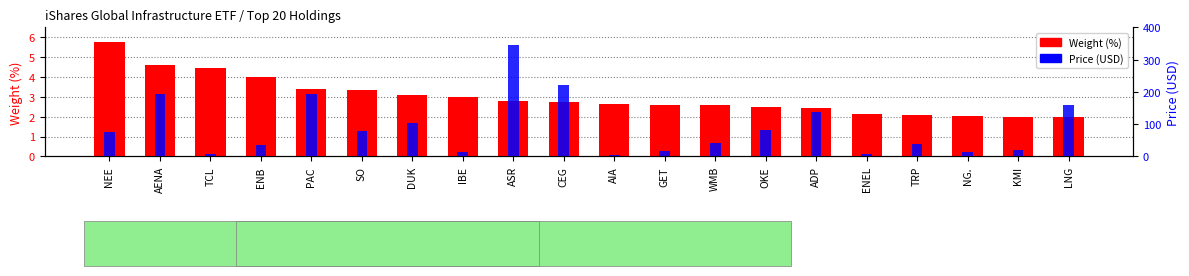

True or false: Price (USD) has a value of 32.2 at KMI.

False